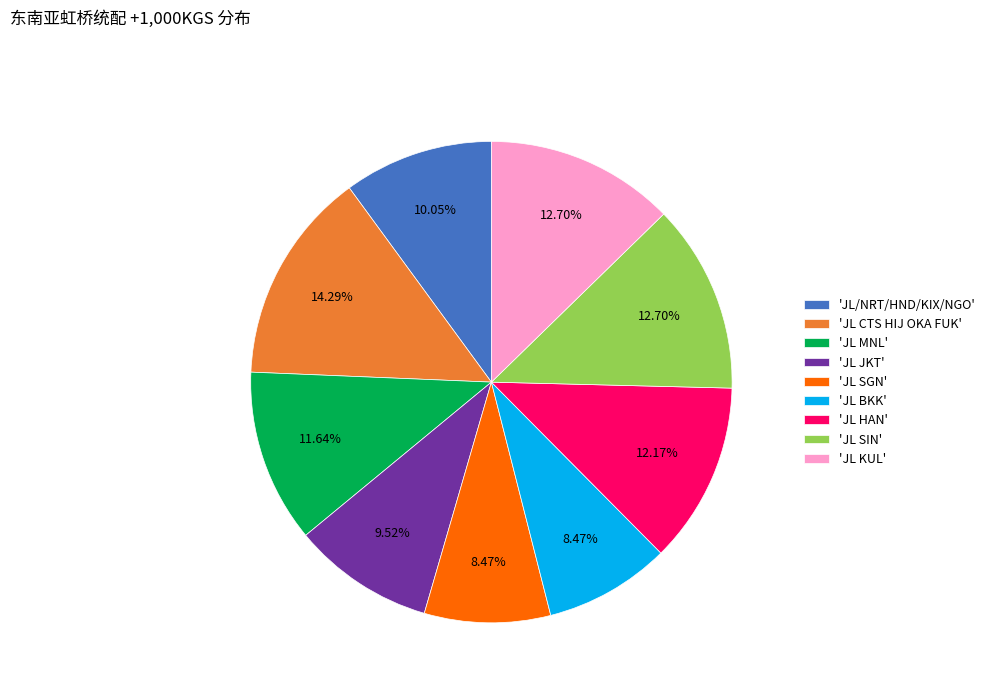

Count the number of slices in the pie.

9